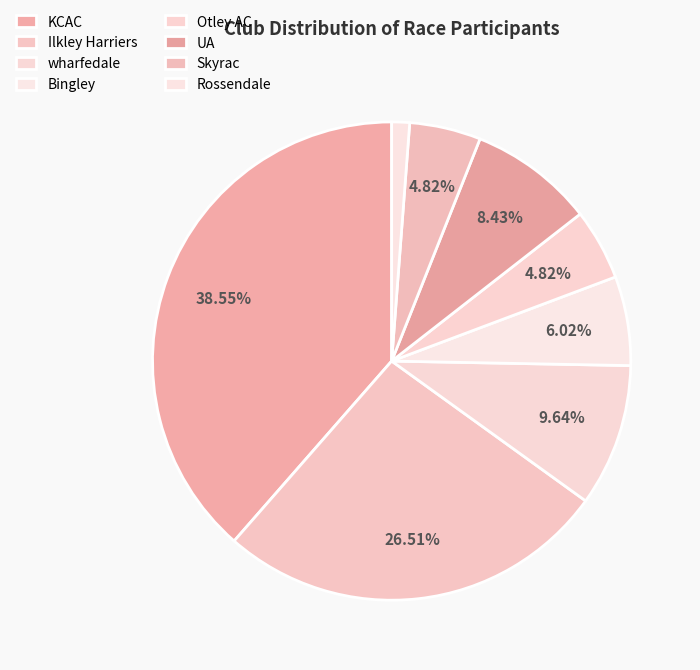

Approximately how many times larger is the value at KCAC compared to Rossendale?

32.0